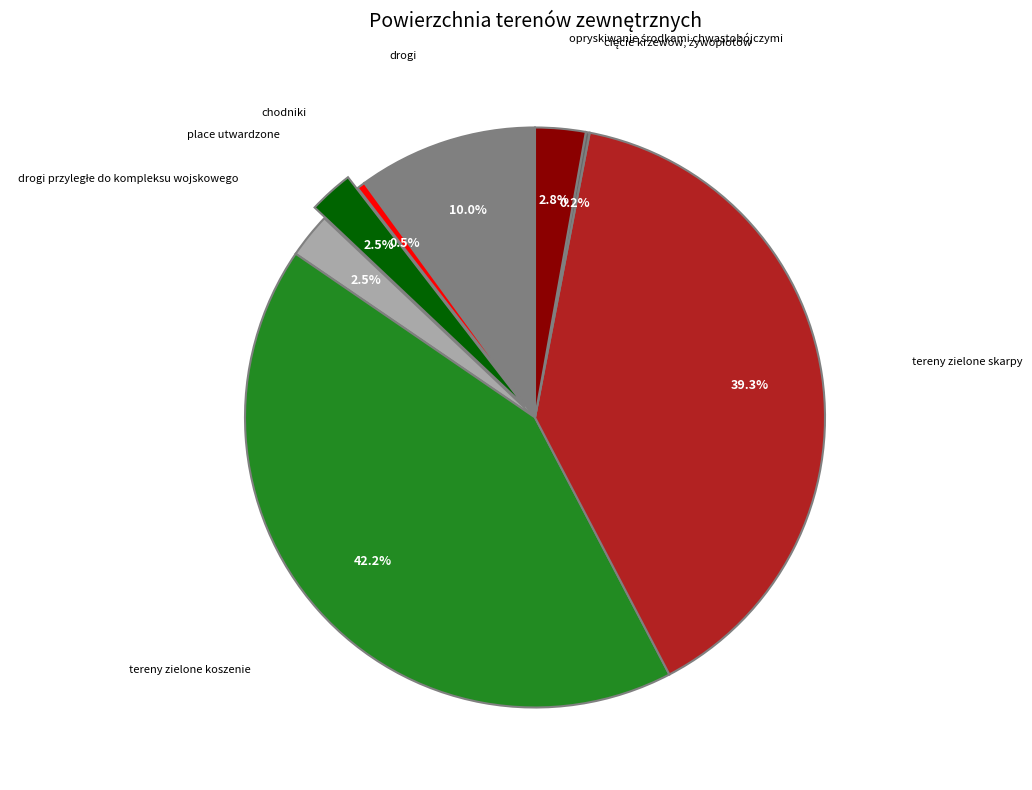

Which slice is the largest?

tereny zielone koszenie